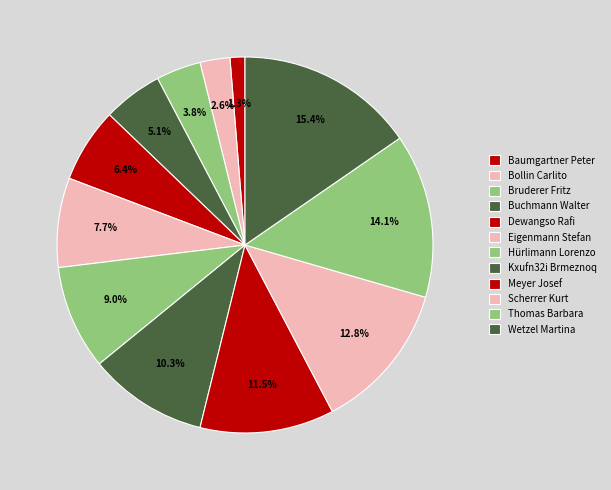

Do Meyer Josef and Buchmann Walter together represent more than half of the pie?

No